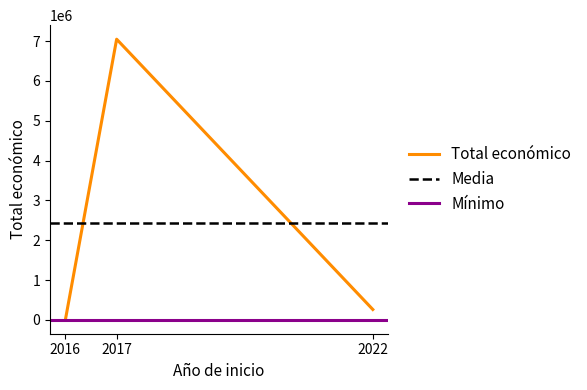

Which label corresponds to the largest value in the chart?

2017